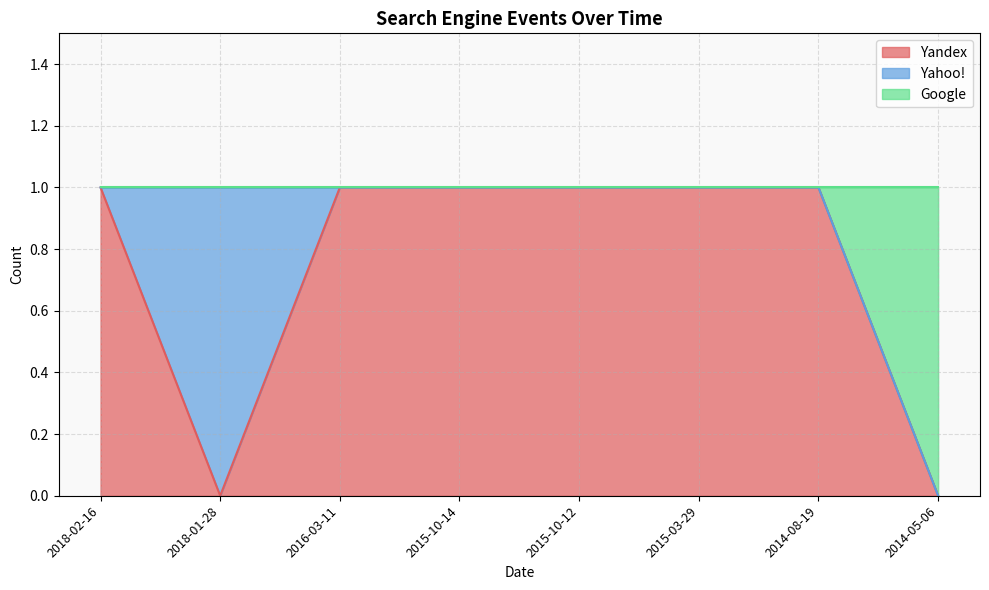

The Yandex series shows 1 at 2018-02-16. True or false?

True